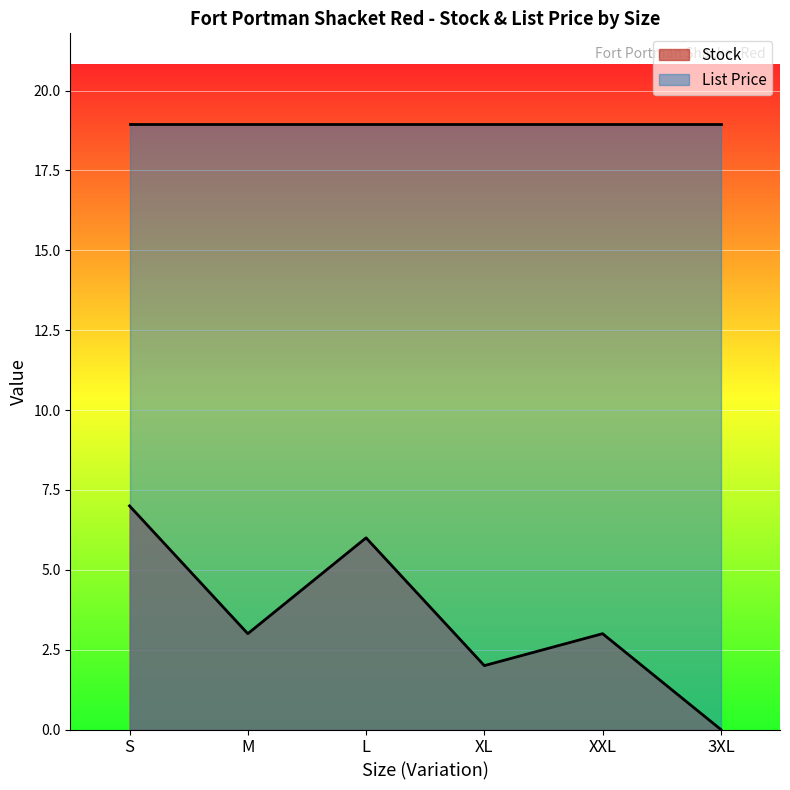

What is the average value?

4